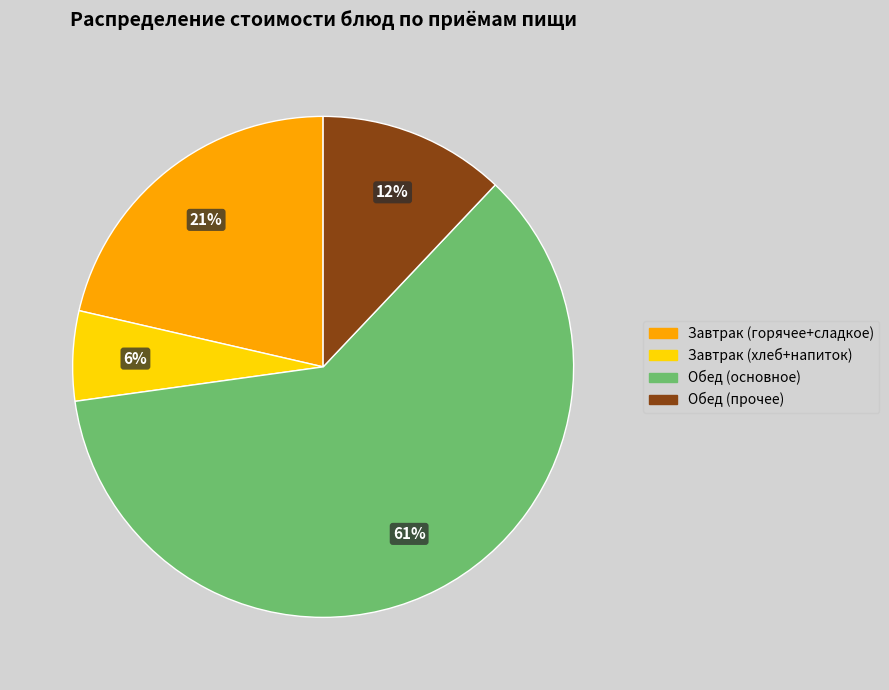

Is there any slice that represents more than half of the pie?

Yes